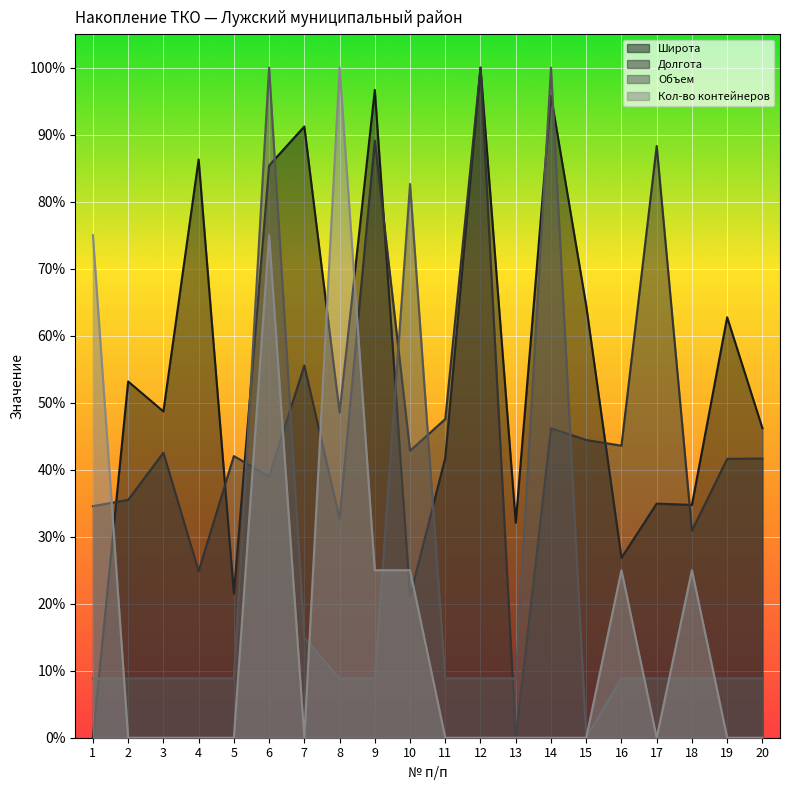

Reading left to right, list all the values displayed in this chart.

Широта: 0.0	0.5	0.5	0.9	0.2	0.9	0.9	0.5	1.0	0.2	0.4	1.0	0.3	1.0	0.6	0.3	0.3	0.3	0.6	0.5
Долгота: 0.3	0.4	0.4	0.2	0.4	0.4	0.6	0.3	0.9	0.4	0.5	1.0	0.0	0.5	0.4	0.4	0.9	0.3	0.4	0.4
Объем: 0.1	0.1	0.1	0.1	0.1	1.0	0.1	0.1	0.1	0.8	0.1	0.1	0.1	1.0	0.0	0.1	0.1	0.1	0.1	0.1
Кол-во контейнеров: 0.8	0.0	0.0	0.0	0.0	0.8	0.0	1.0	0.2	0.2	0.0	0.0	0.0	0.0	0.0	0.2	0.0	0.2	0.0	0.0